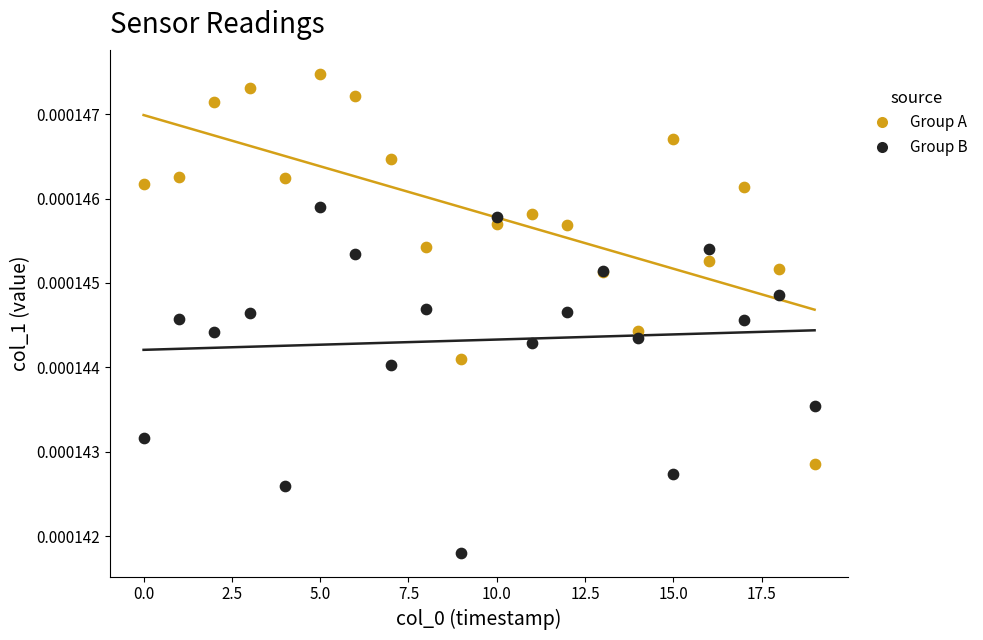

What are all the series names shown in the legend?

Group A, Group B